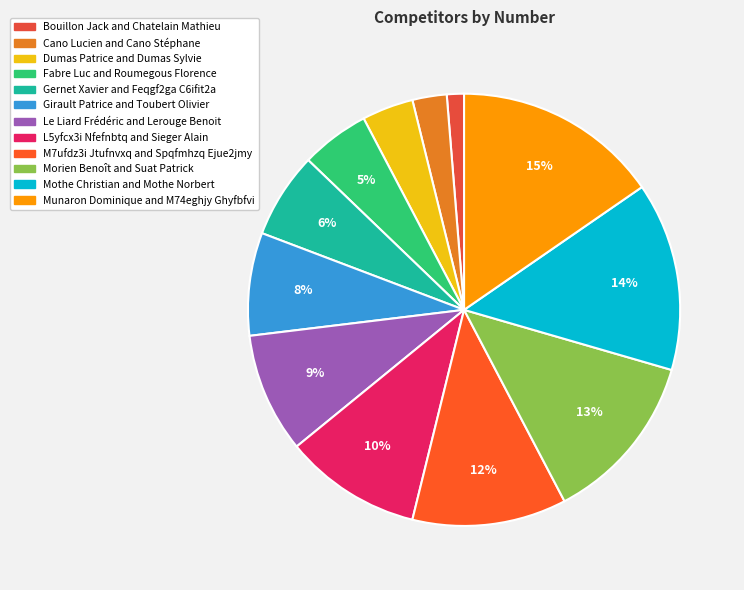

To the nearest percent, what portion does Mothe Christian and Mothe Norbert represent?

14%